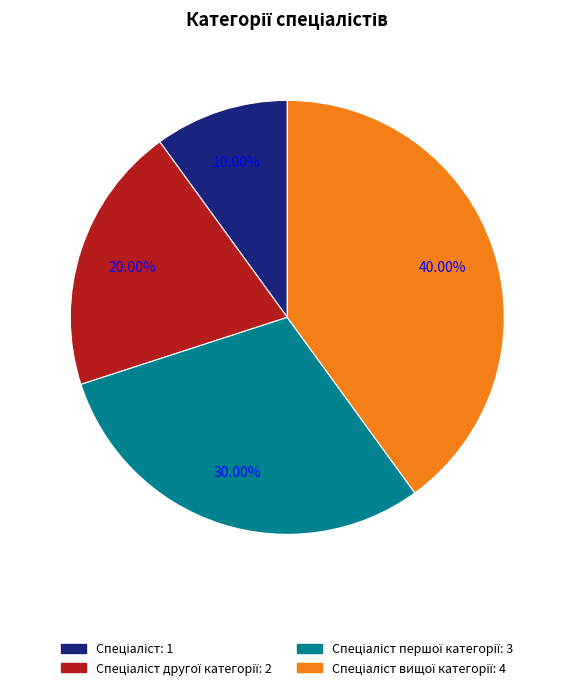

How many segments does this pie chart have?

4